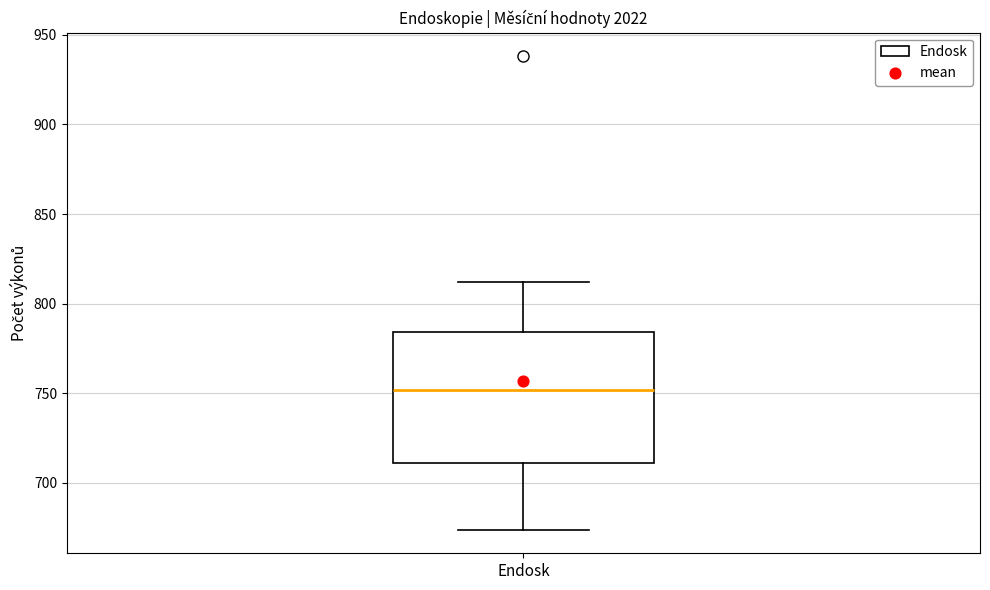

Transcribe this box plot: give where the median line is, the range the box spans, and where the two whiskers end, as read against the y-axis. The values are not printed on the chart, so give them approximately, as read against the axis.

median 750, box 710 to 785, whiskers 675 to 810